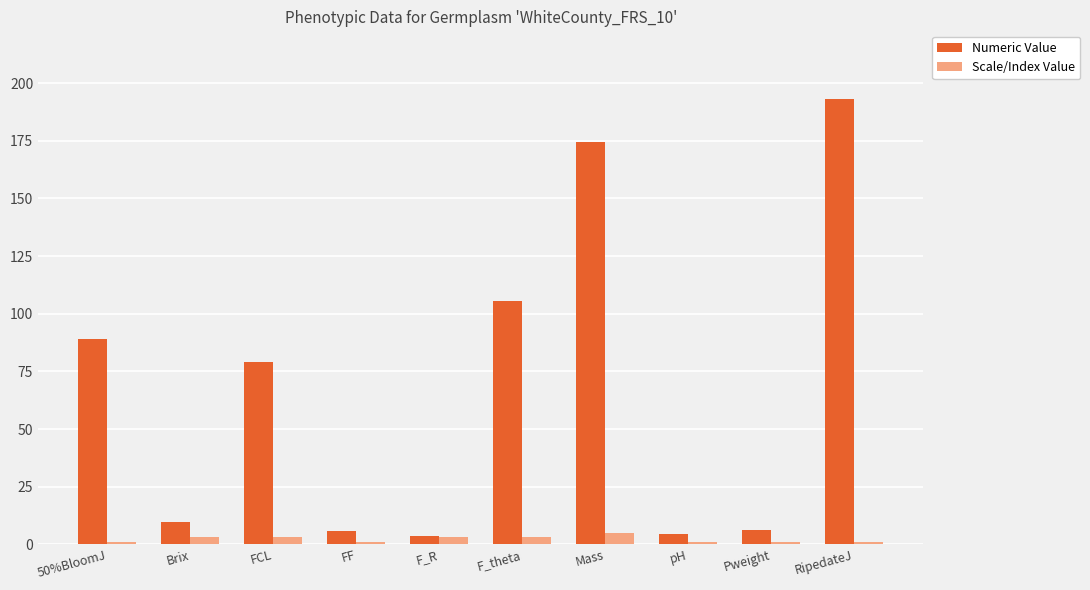

What value does the Numeric Value series have at RipedateJ?

193.0